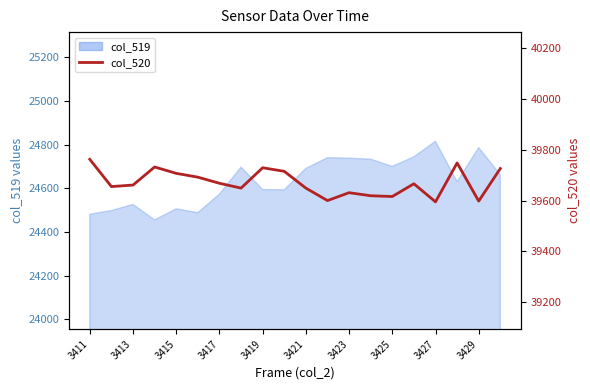

True or false: there are more than 0 points higher than both neighbors.

True